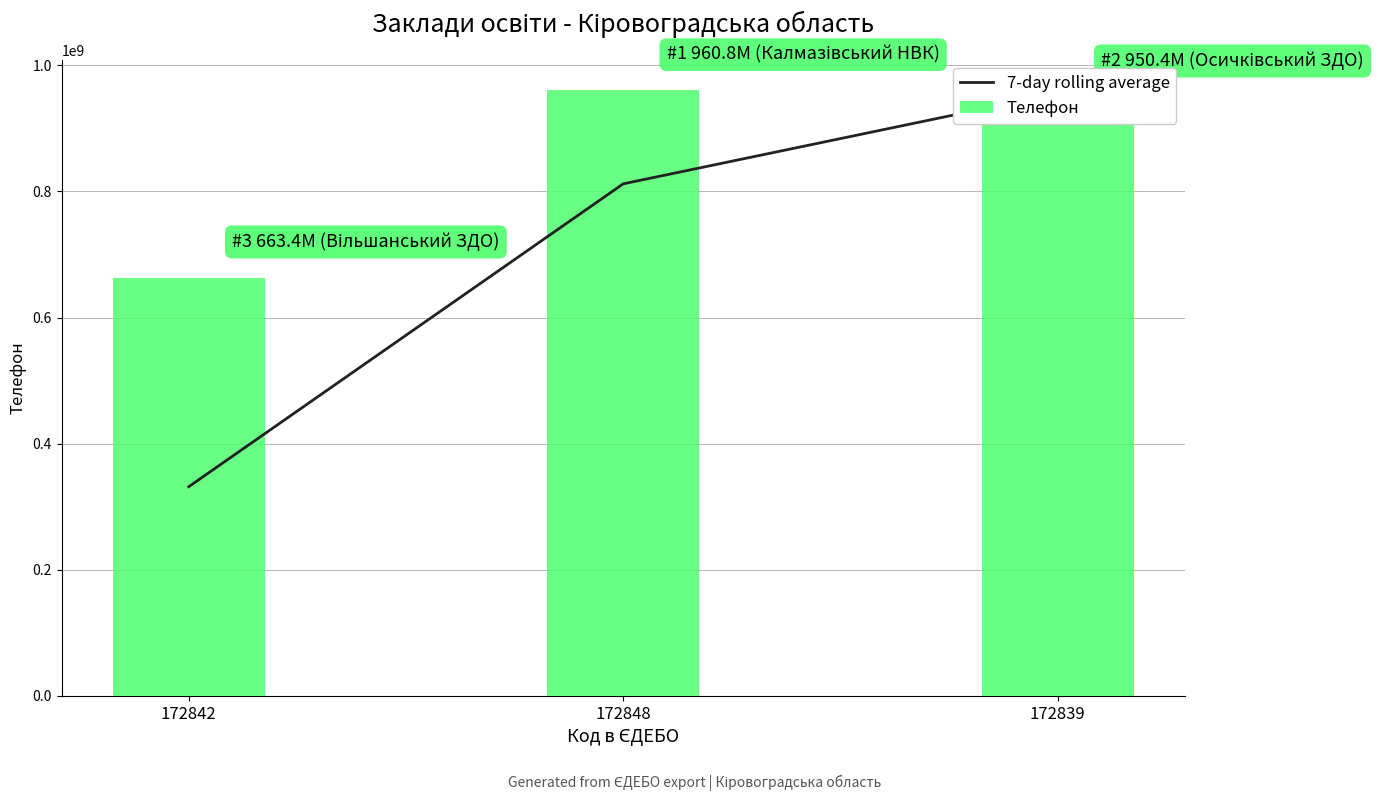

Rank the series by their average value, from lowest to highest.

7-day rolling average, Телефон